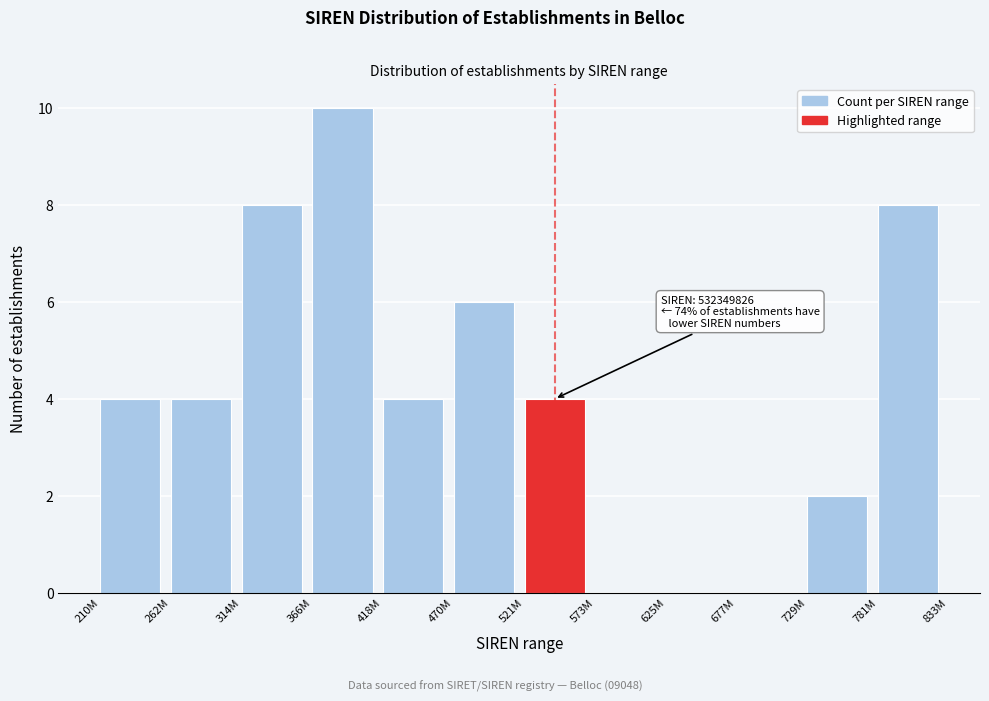

Reading right to left, extract all data points from this chart.

781M=8	729M=2	677M=0	625M=0	573M=0	521M=4	470M=6	418M=4	366M=10	314M=8	262M=4	210M=4